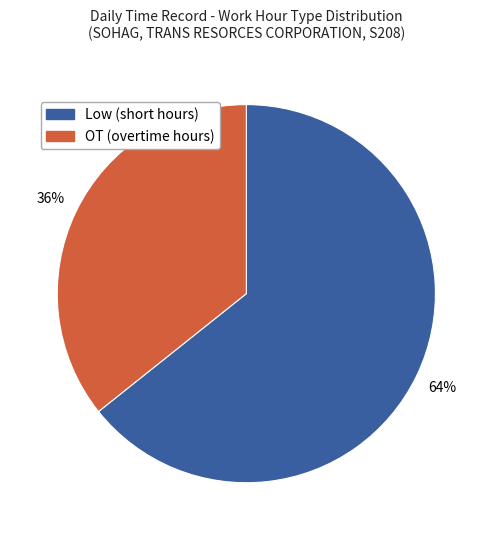

To the nearest percent, what is the combined percentage of Low and OT?

100%